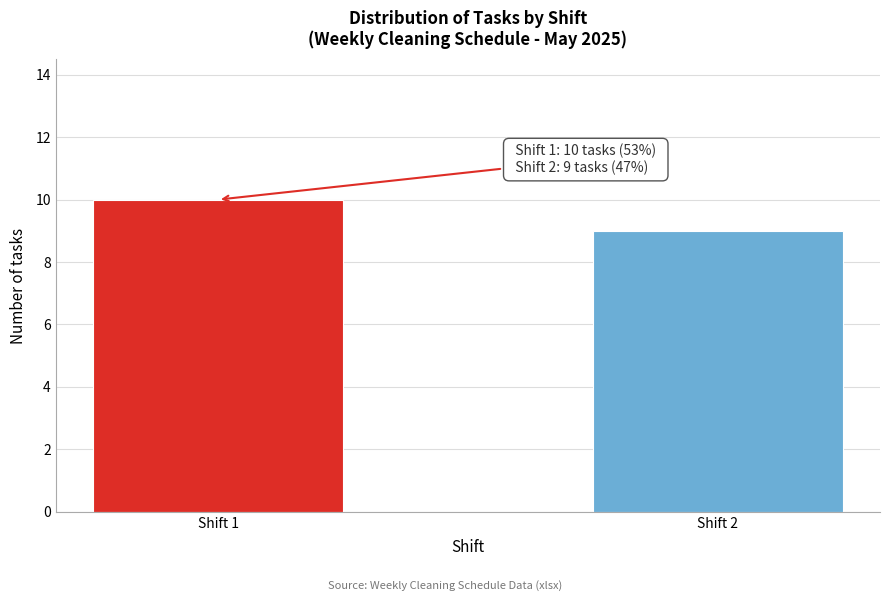

Reading left to right, extract all data points from this chart.

Shift 1=10	Shift 2=9